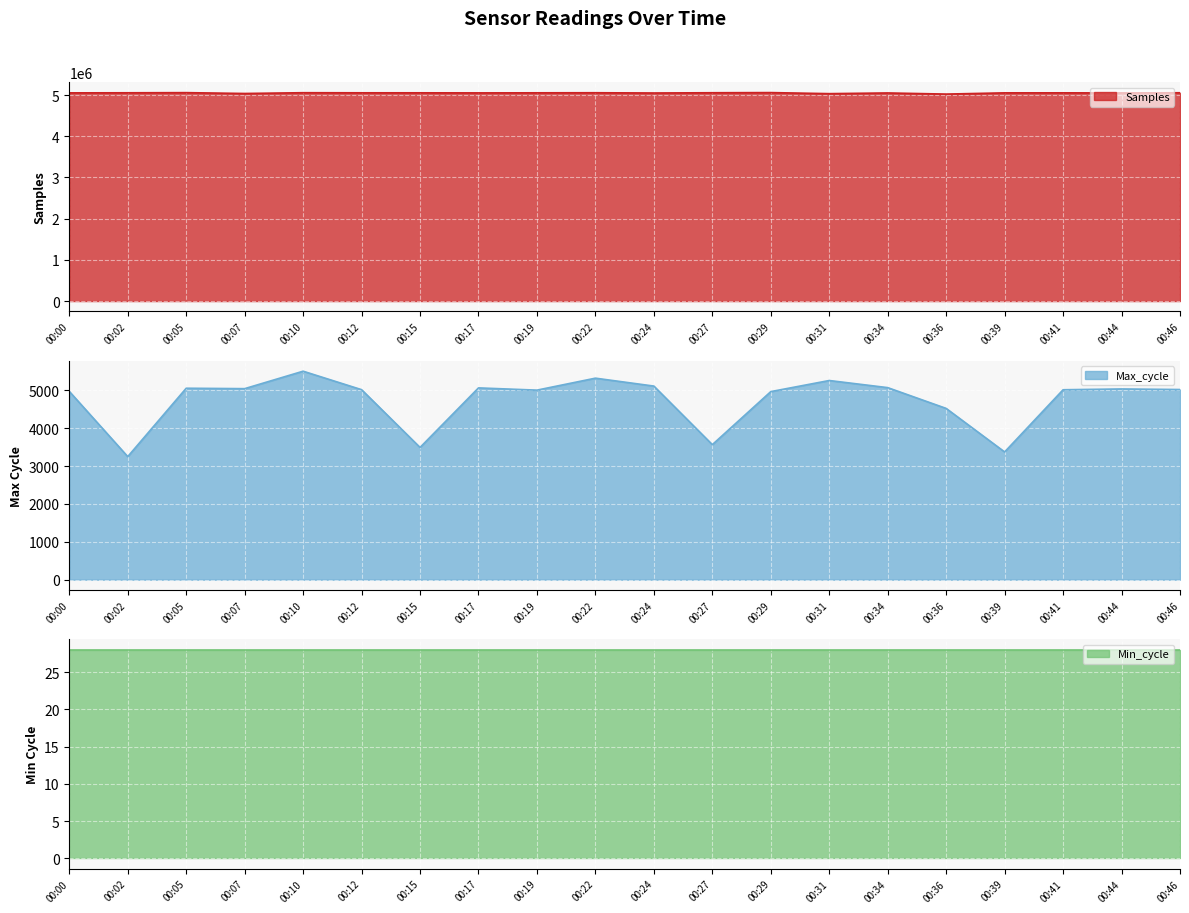

How many values in the Max_cycle series are below 5023?

10